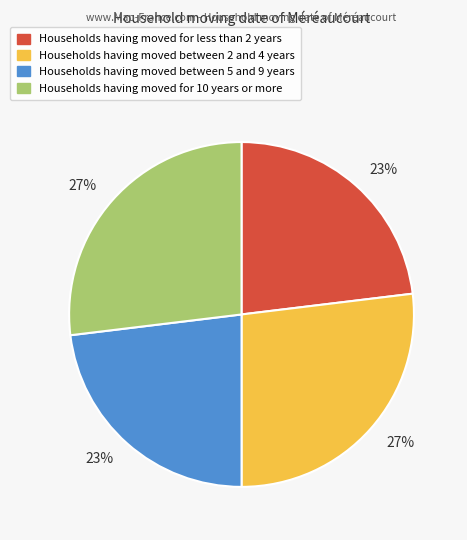

Is there any slice that represents more than half of the pie?

No